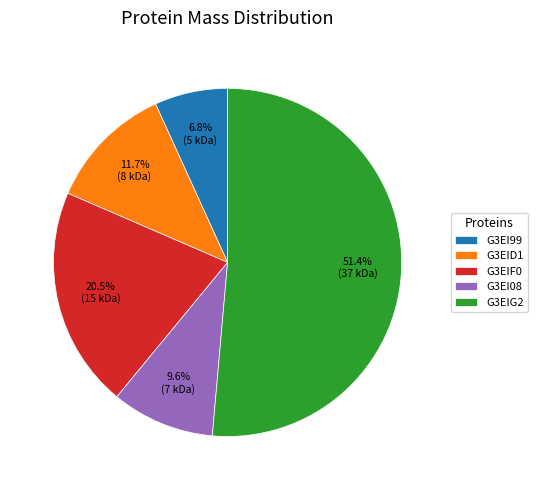

Approximately how many times larger is the value at G3EI99 compared to G3EI08?

0.7